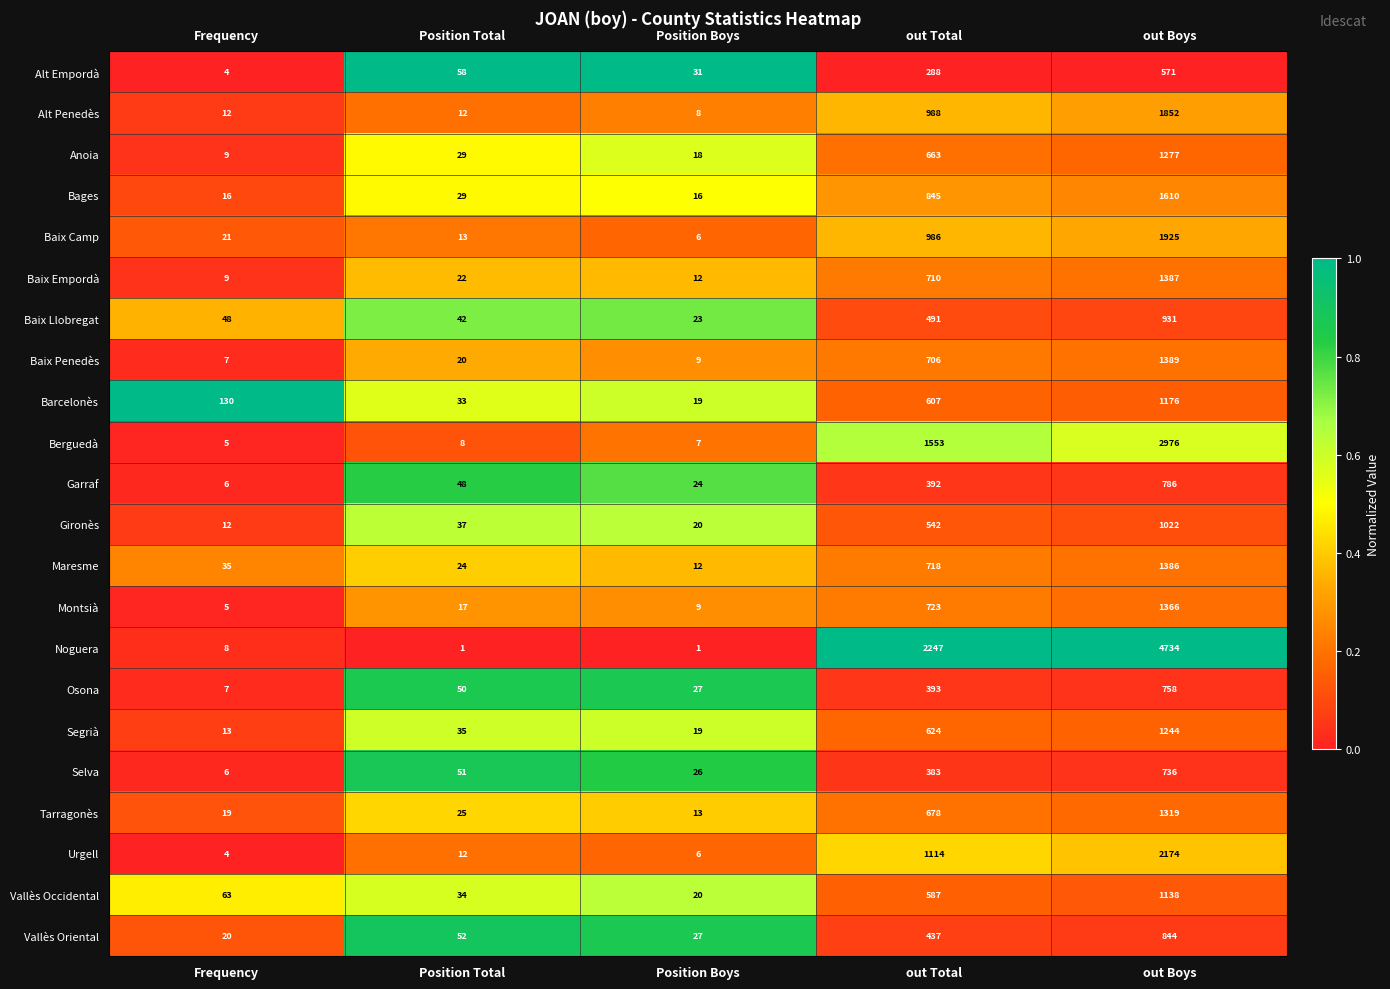

At which category is the sum across all series the highest?

out Boys